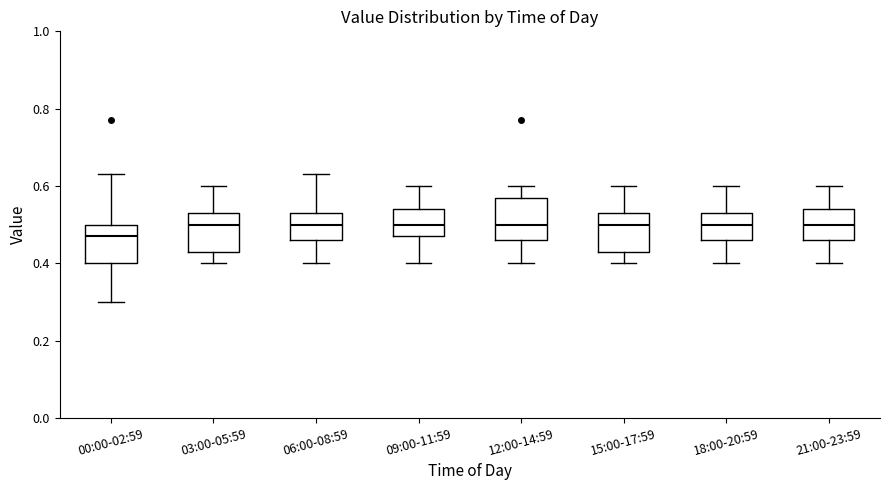

Which box's median line is the lowest?

00:00-02:59